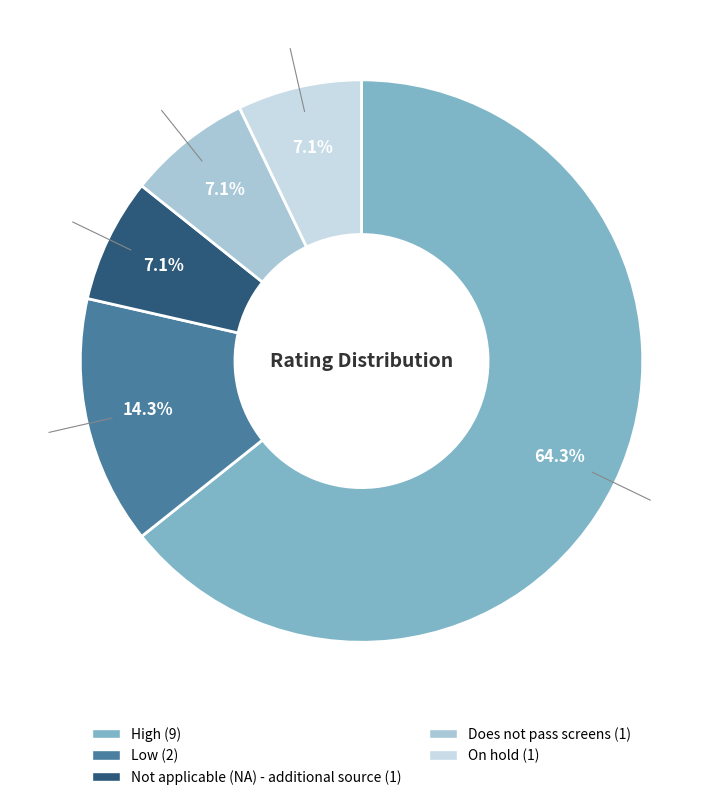

Is it true that On hold is 1% of the pie?

False